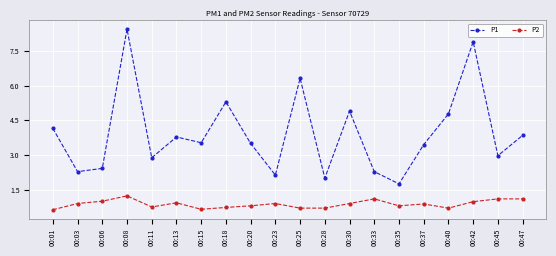

Which series has the largest total across all categories?

P1